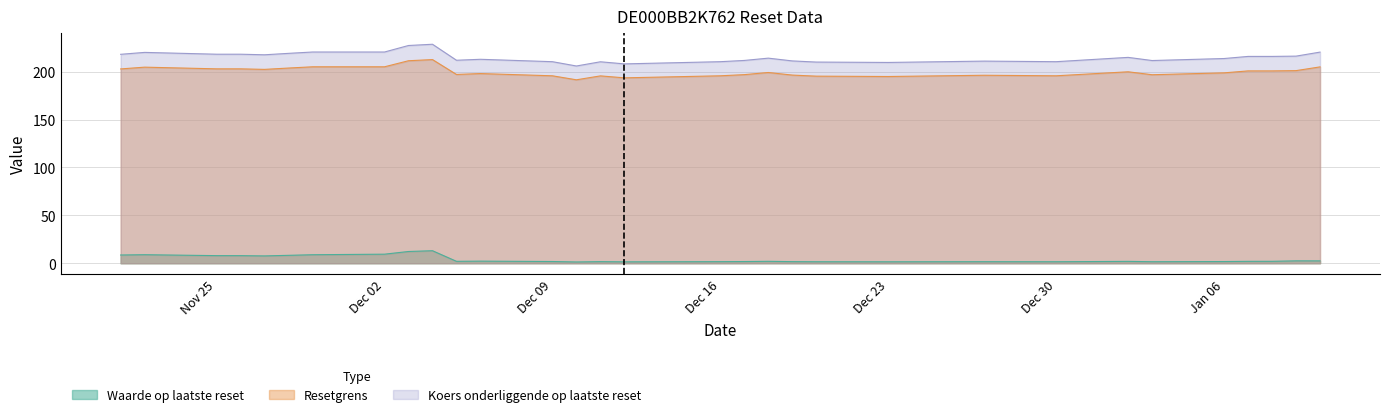

What value does the Resetgrens series have at 2024-11-26?

202.9